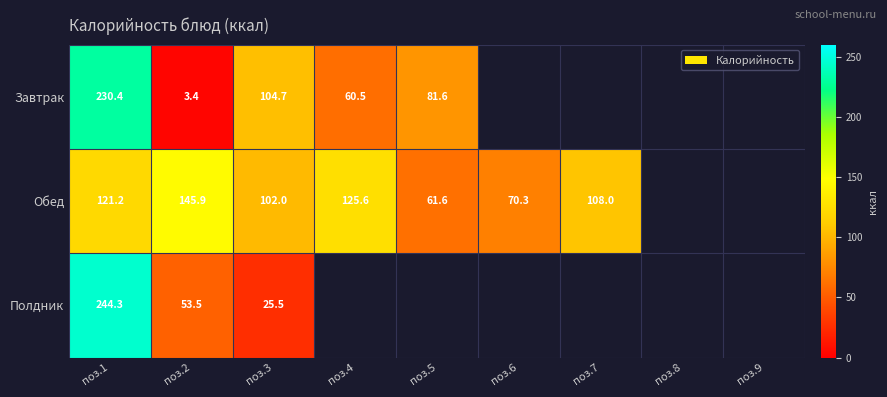

At which category is the sum across all series the highest?

поз.1